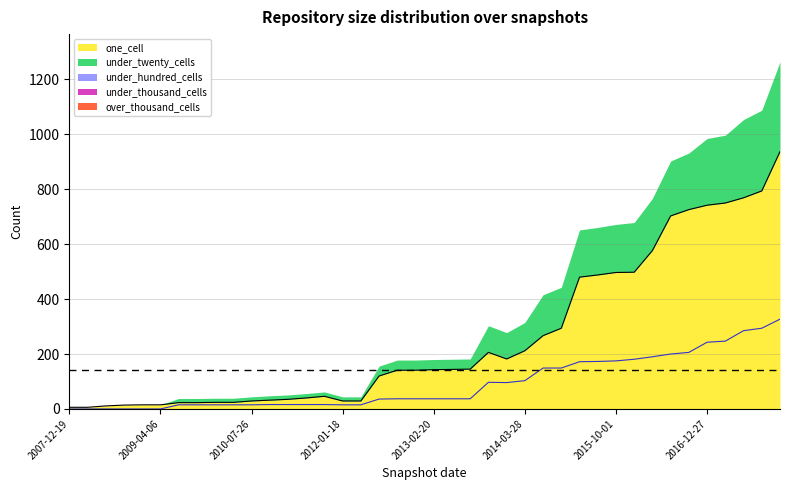

At which label is over_thousand_cells closest to 0?

2007-12-19